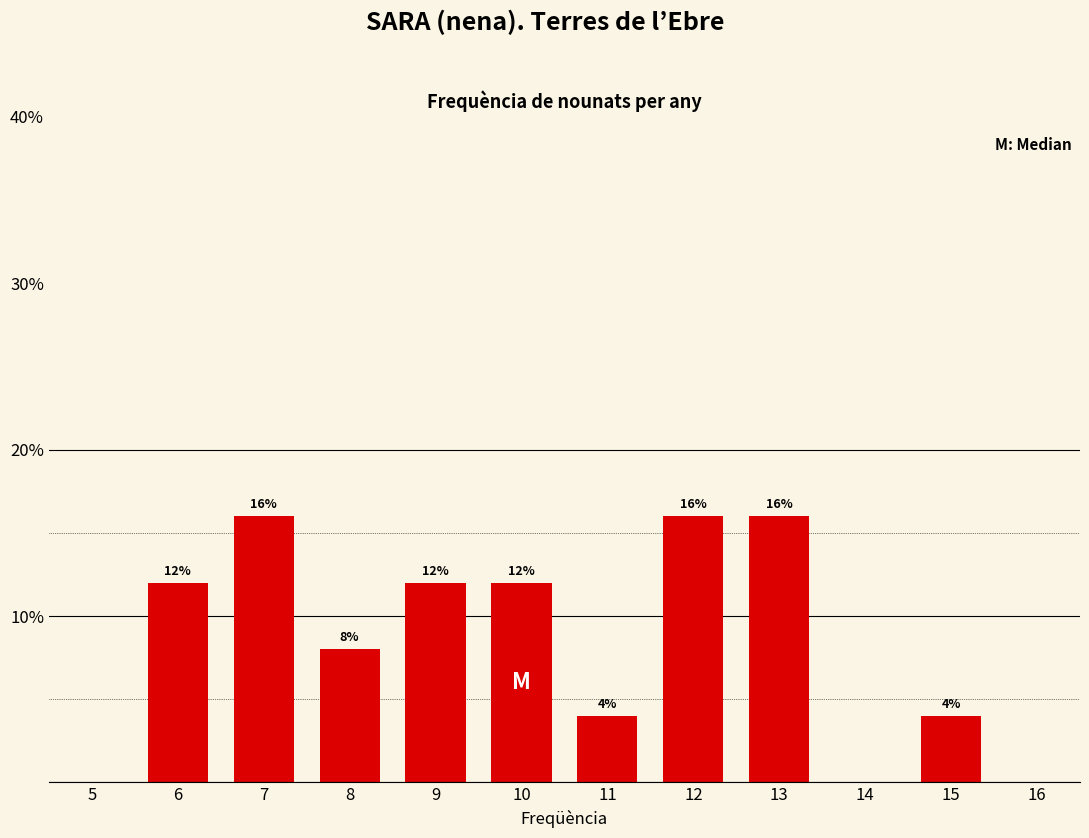

Are the bars horizontal?

No